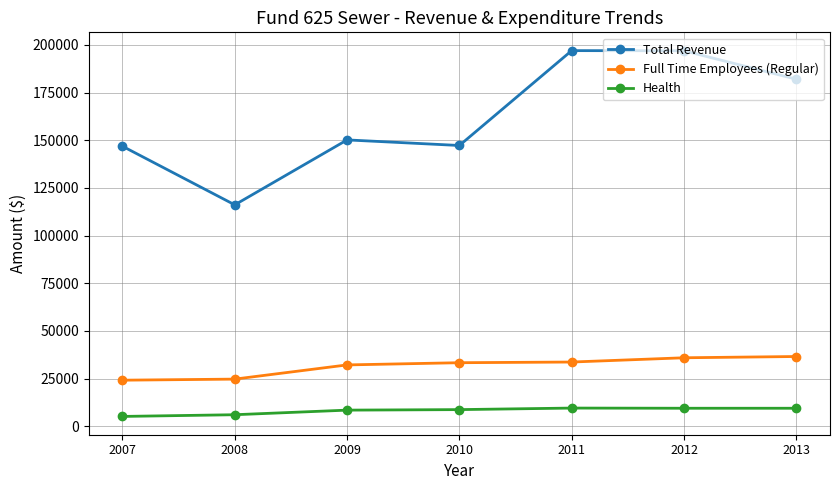

True or false: Full Time Employees (Regular) has a value of 9062 at 2012.

False